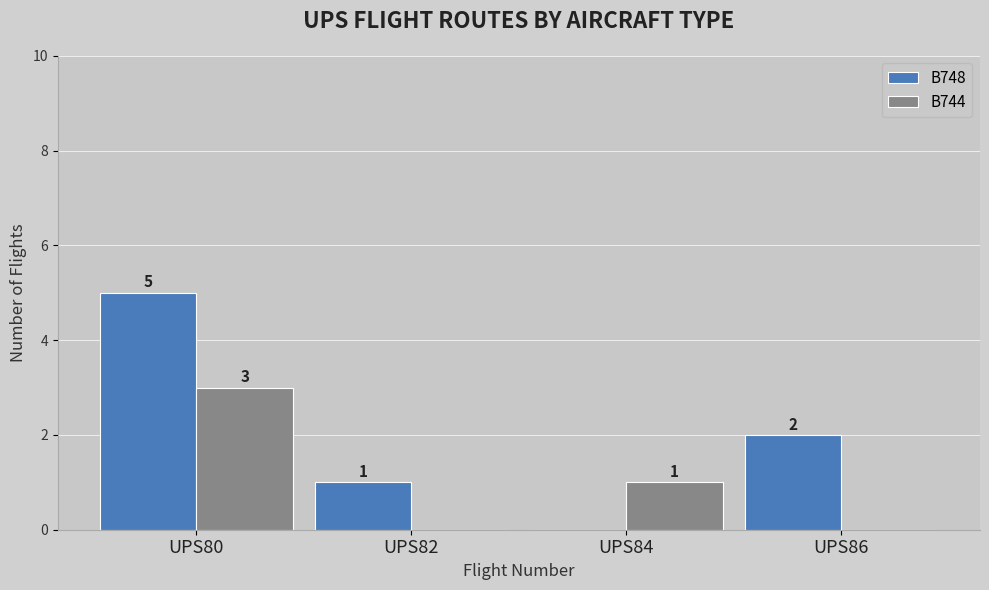

At which label does B744 first exceed 1?

UPS80